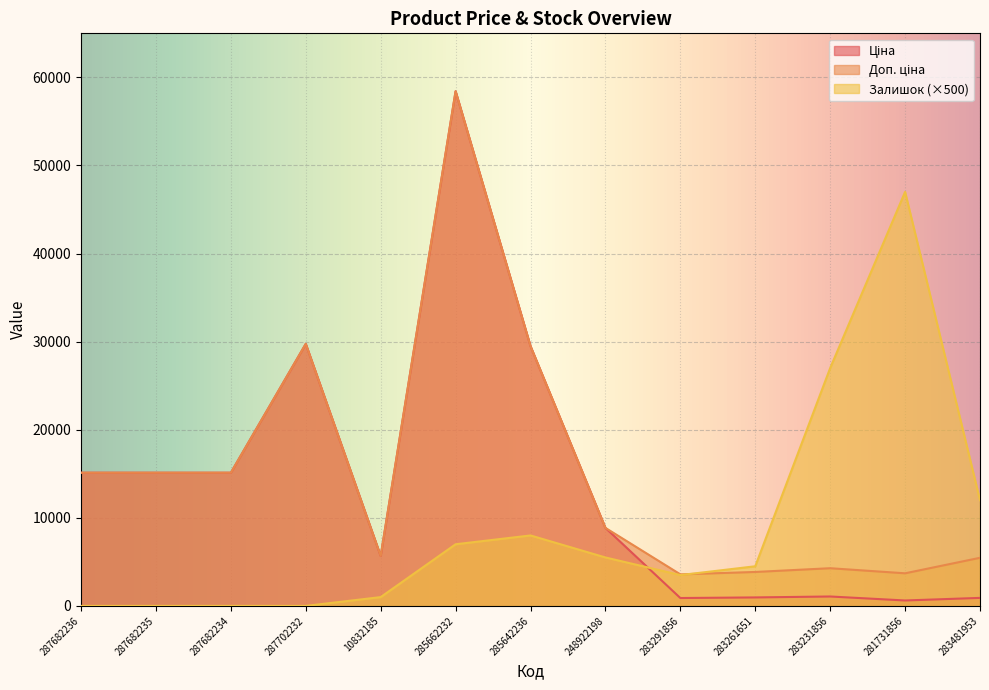

Is it true that Залишок equals 4500.0 at 283261651?

True